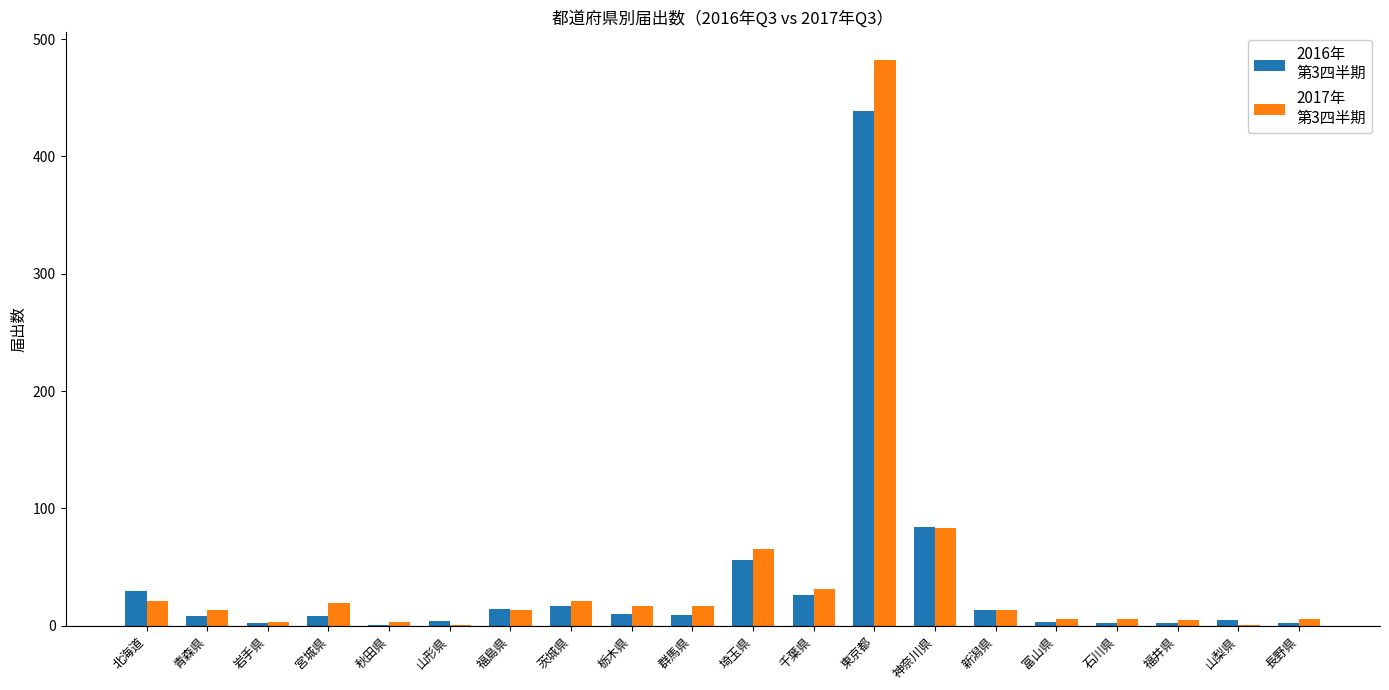

Which category has the highest value across all series?

東京都